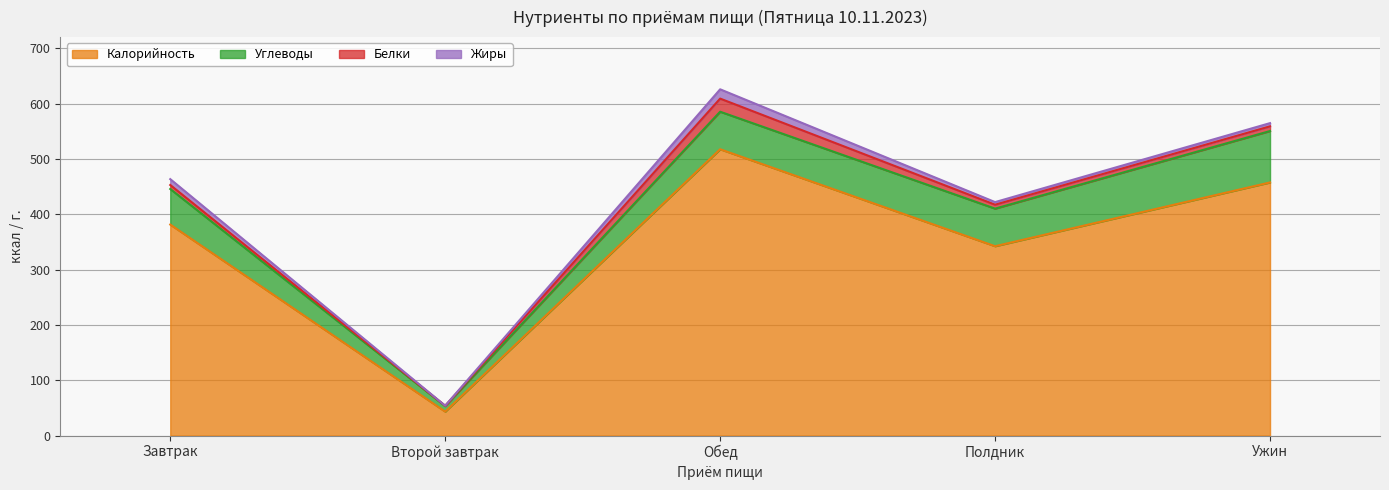

Rank the categories by Жиры value from lowest to highest.

Второй завтрак, Полдник, Ужин, Завтрак, Обед